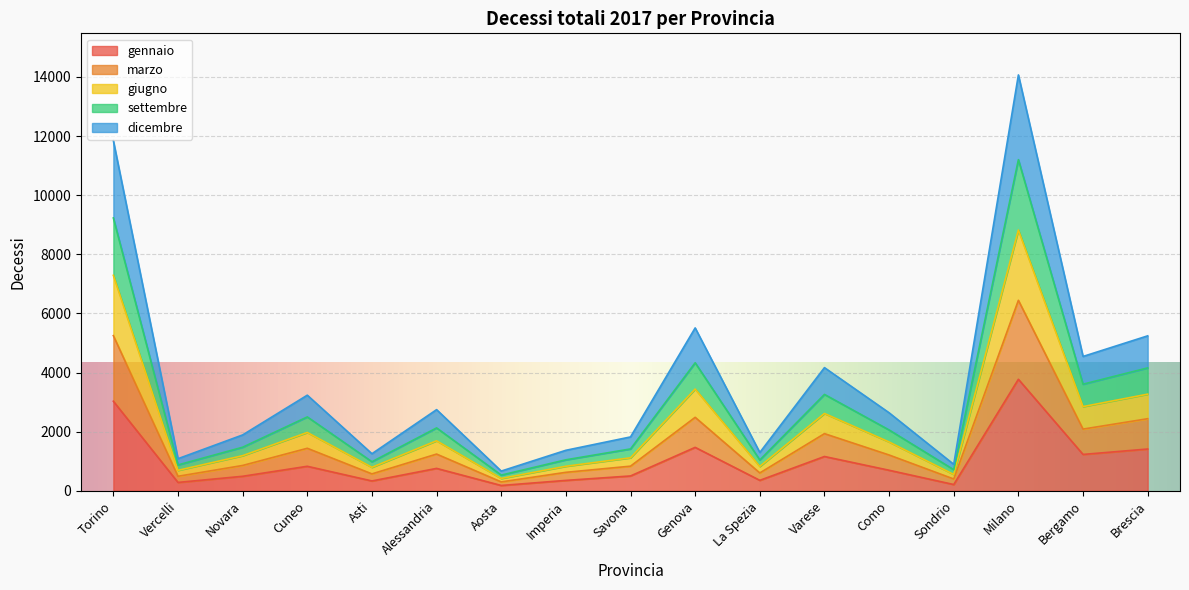

At which category is the sum across all series the highest?

Milano